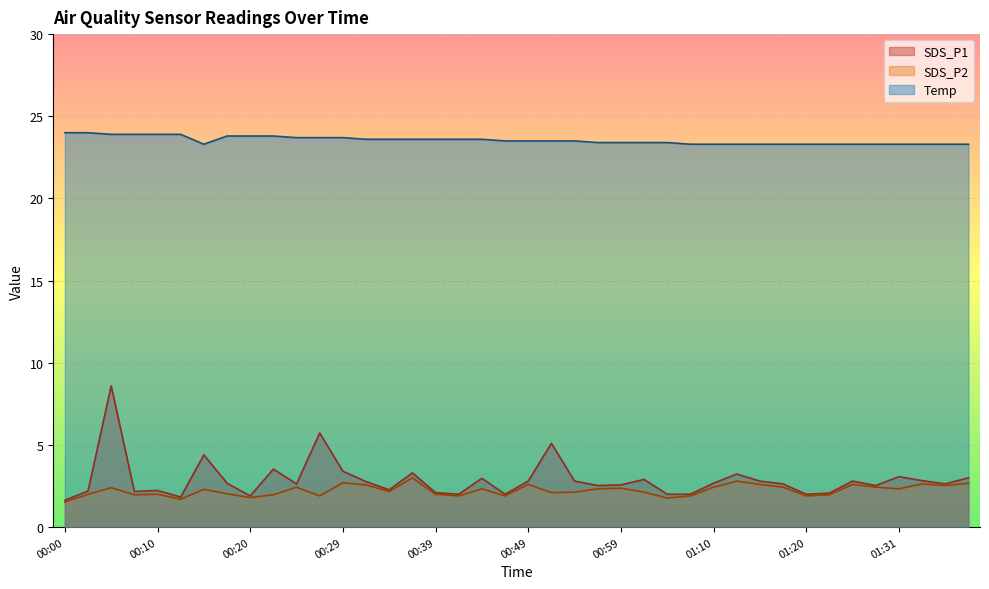

In SDS_P2, how many points are lower than both neighbors (excluding endpoints)?

12